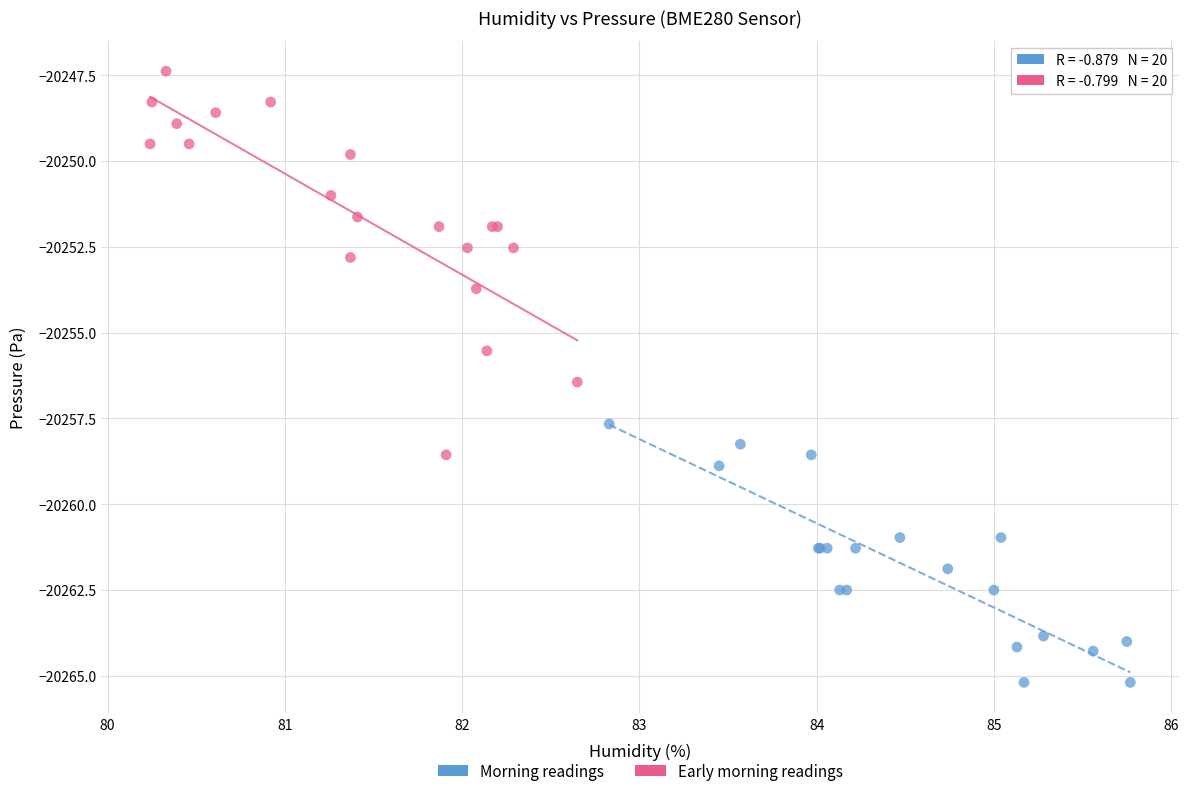

Which series has the largest Y range (max minus min)?

Early morning readings